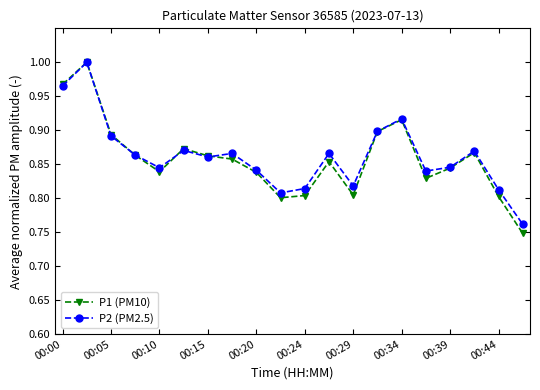

In P1 (PM10), how many points are lower than both neighbors (excluding endpoints)?

4